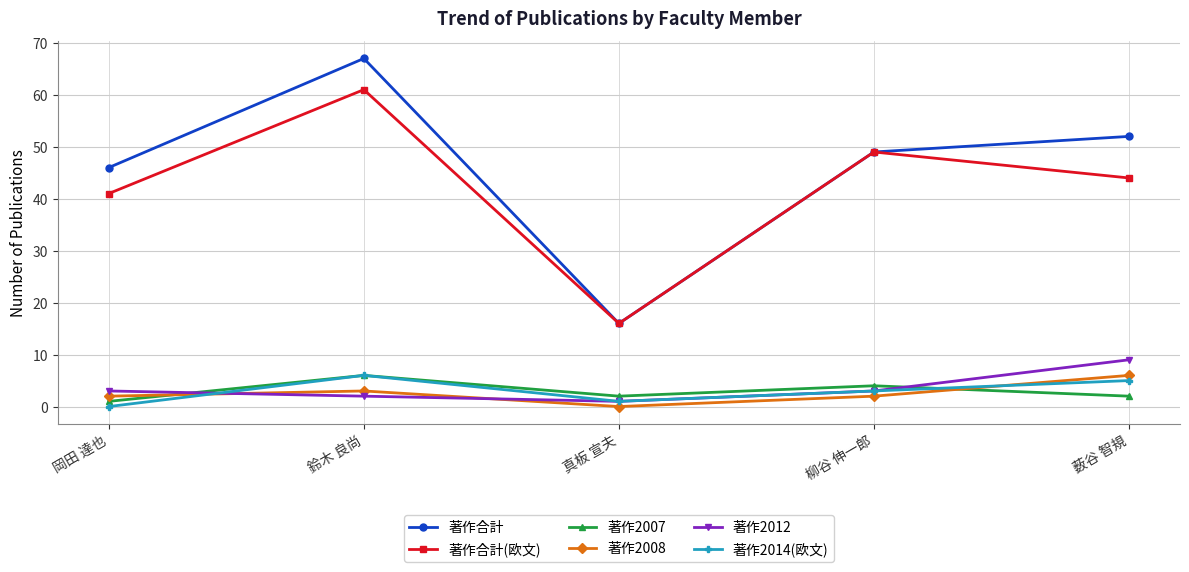

What is the approximate value of 著作2007 at 柳谷 伸一郎?

4